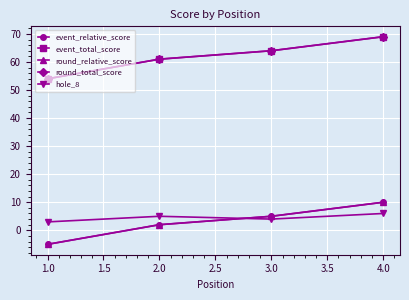

Is this an area chart (filled region under the line)?

No